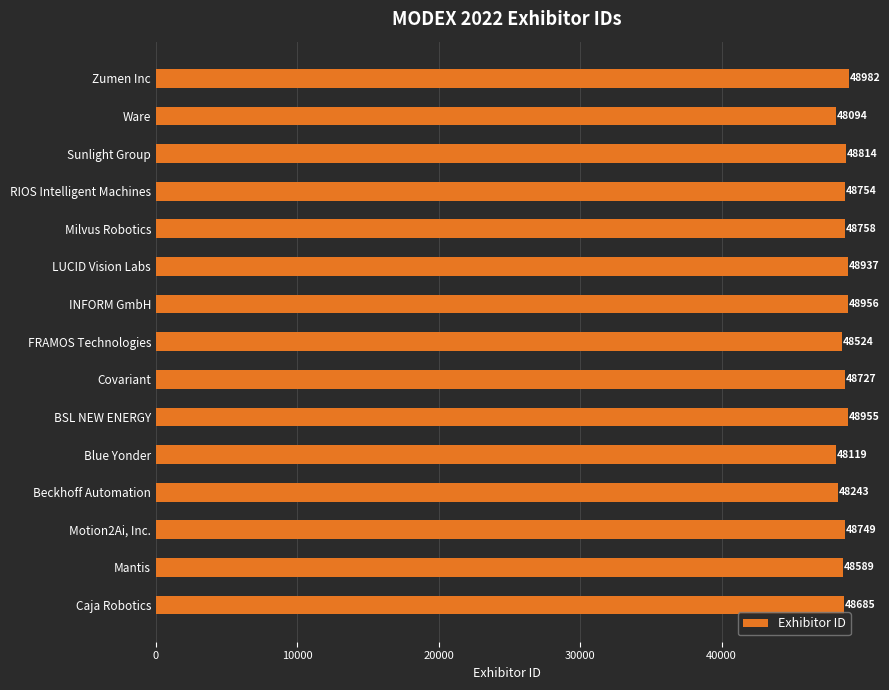

Between RIOS Intelligent Machines and INFORM GmbH, which is larger?

INFORM GmbH